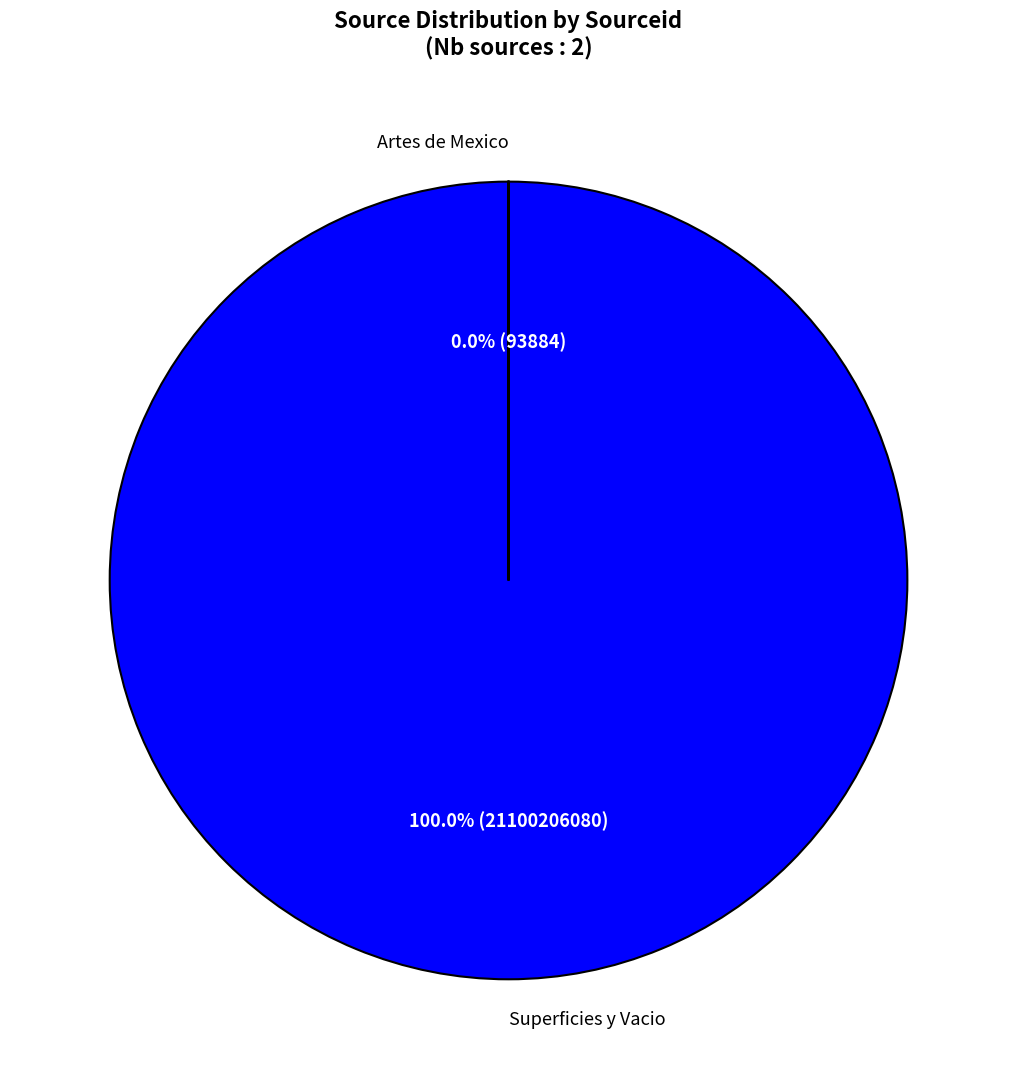

Count the number of slices in the pie.

2